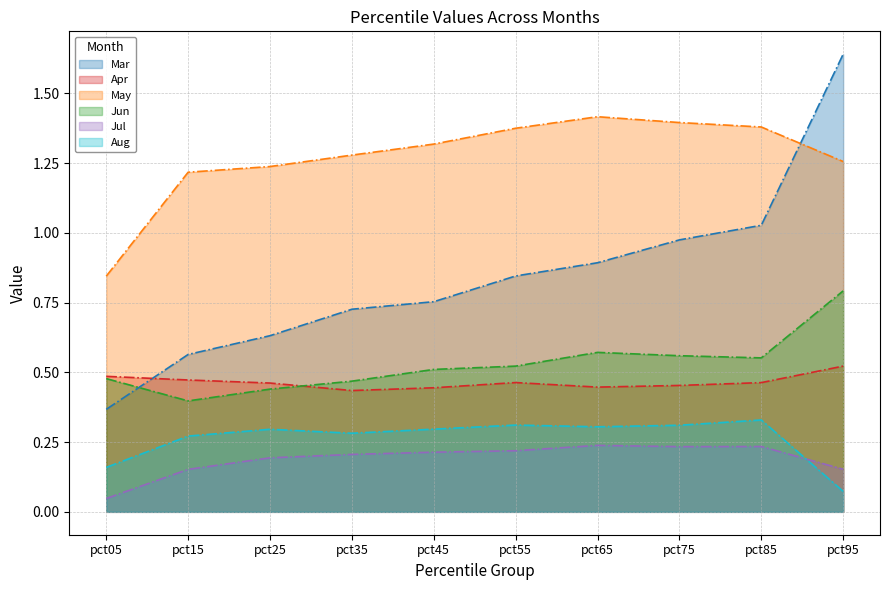

Which category has the lowest value in the Apr series?

pct35